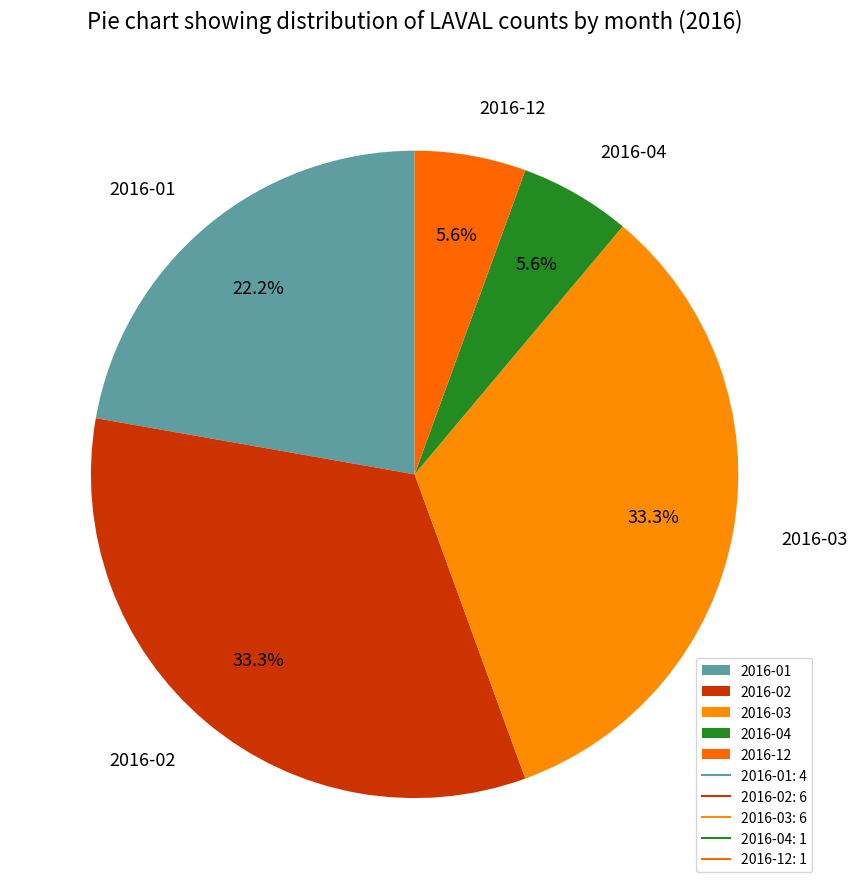

What is the ratio of the value at 2016-02 to the value at 2016-03?

1.0